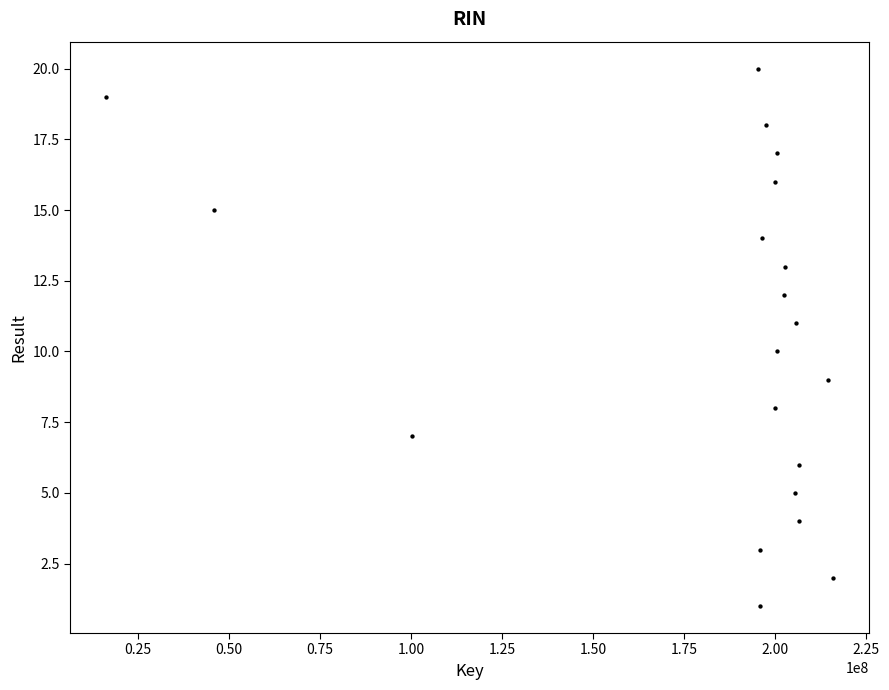

What is the range of Y values (max minus min)?

19